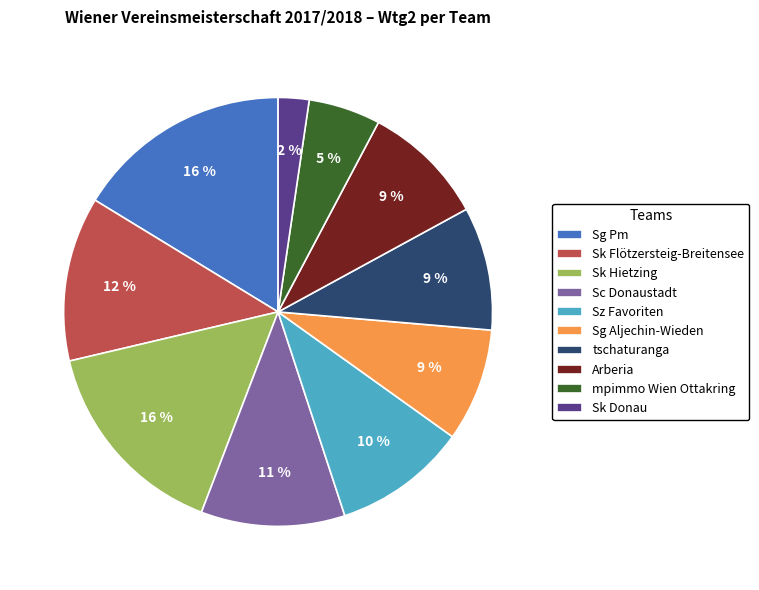

The tschaturanga slice represents 24% of the pie. True or false?

False